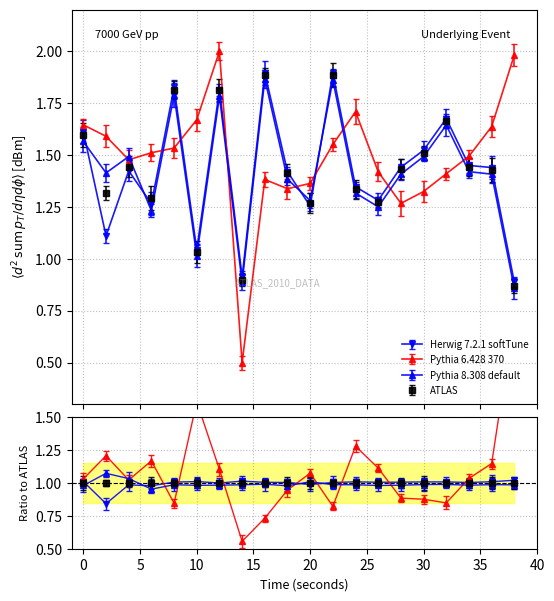

Reading left to right, transcribe all the data shown in this chart.

Herwig 7.2.1 softTune: 0=1.6	2=1.1	4=1.4	6=1.3	8=1.8	10=1.0	12=1.8	14=0.9	16=1.9	18=1.4	20=1.3	22=1.9	24=1.3	26=1.3	28=1.4	30=1.5	32=1.7	34=1.4	36=1.4	38=0.9
Pythia 6.428 370: 0=1.6	2=1.6	4=1.5	6=1.5	8=1.5	10=1.7	12=2.0	14=0.5	16=1.4	18=1.3	20=1.4	22=1.6	24=1.7	26=1.4	28=1.3	30=1.3	32=1.4	34=1.5	36=1.6	38=2.0
Pythia 8.308 default: 0=1.6	2=1.4	4=1.5	6=1.2	8=1.8	10=1.0	12=1.8	14=0.9	16=1.9	18=1.4	20=1.3	22=1.9	24=1.3	26=1.3	28=1.4	30=1.5	32=1.6	34=1.4	36=1.4	38=0.9
ATLAS: 0=1.6	2=1.3	4=1.4	6=1.3	8=1.8	10=1.0	12=1.8	14=0.9	16=1.9	18=1.4	20=1.3	22=1.9	24=1.3	26=1.3	28=1.4	30=1.5	32=1.7	34=1.4	36=1.4	38=0.9